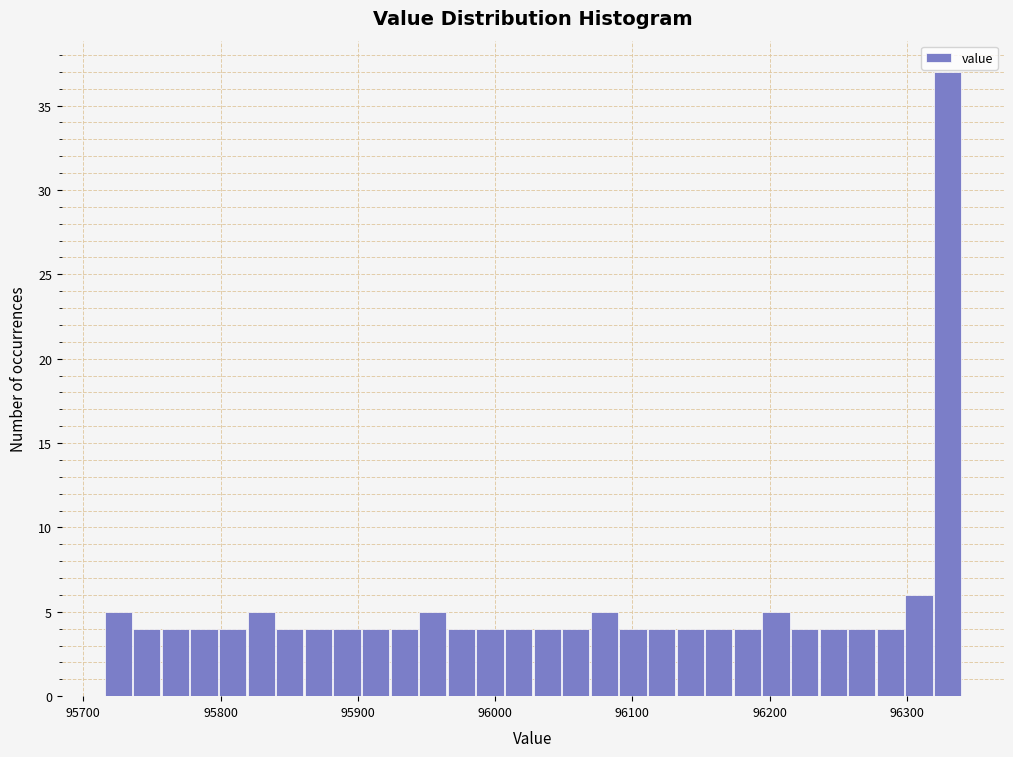

Around what value on the x-axis is the tallest bar? Give the approximate position of its centre, as read against the axis.

96330